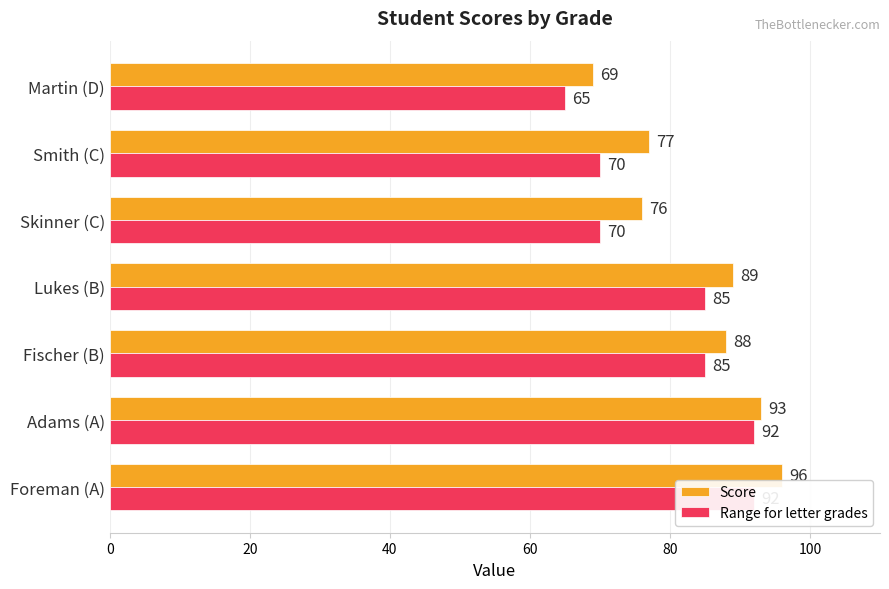

What is the value of the Range for letter grades bar at the 5th from the left?

70